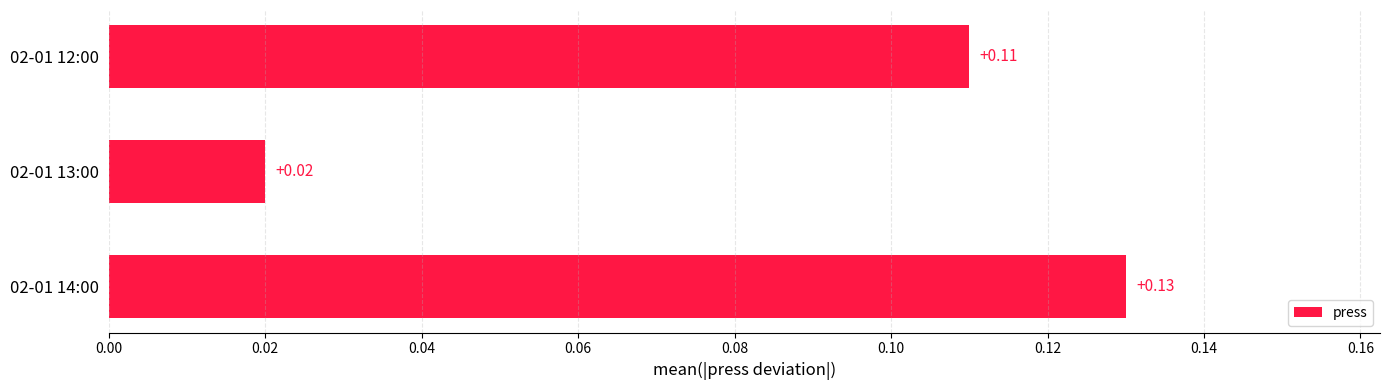

What is the sum of all values?

0.3